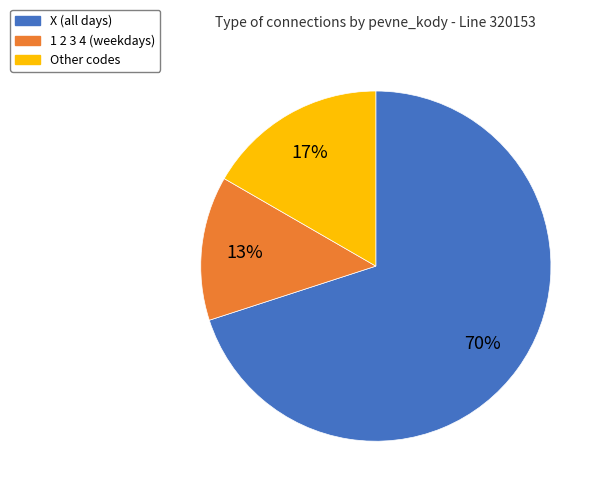

Which category has the biggest portion of the pie?

X